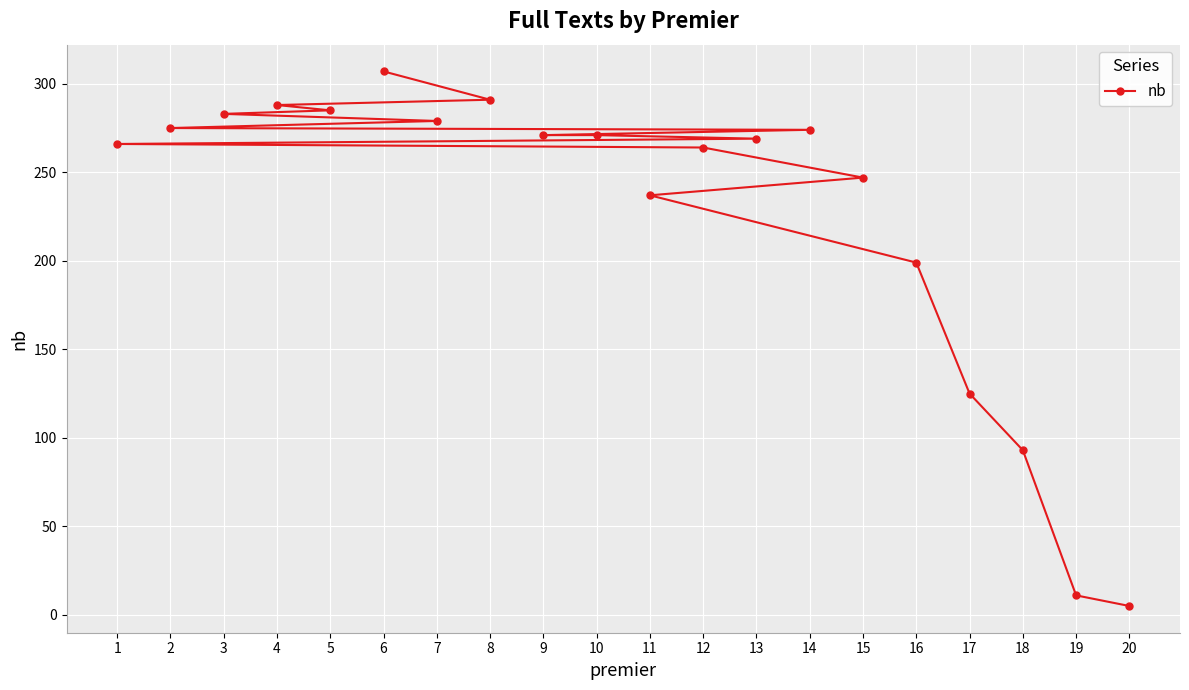

Between 20 and 19, which is larger?

19